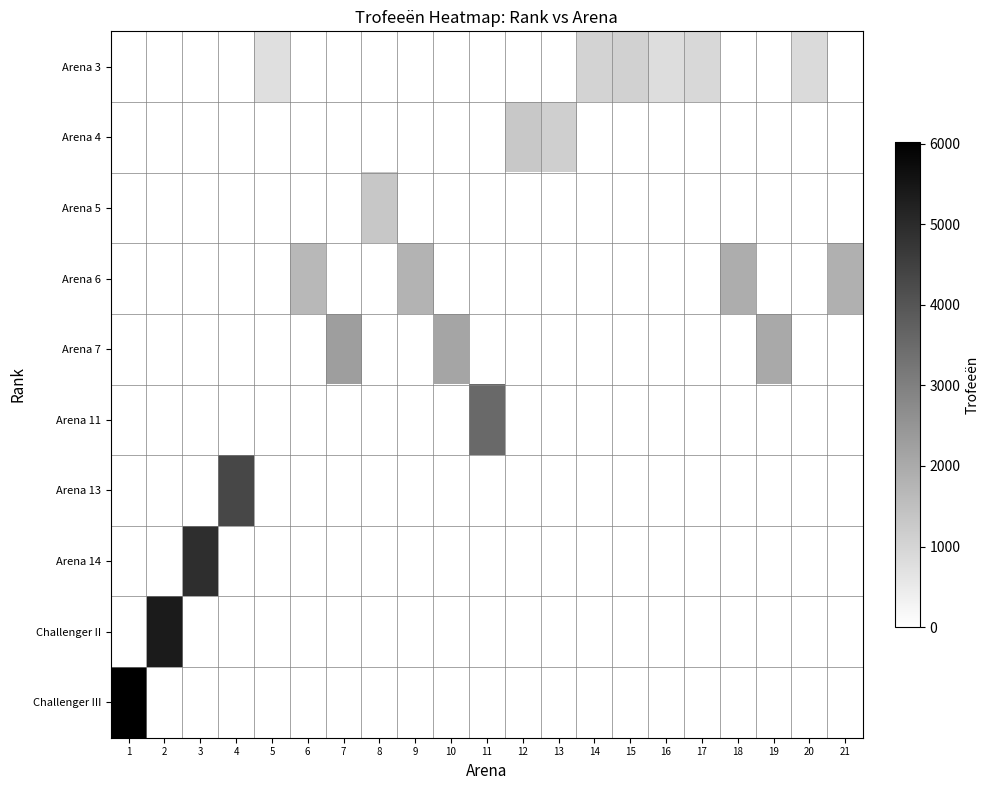

What is the spread (max minus min) of values at 7?

2287